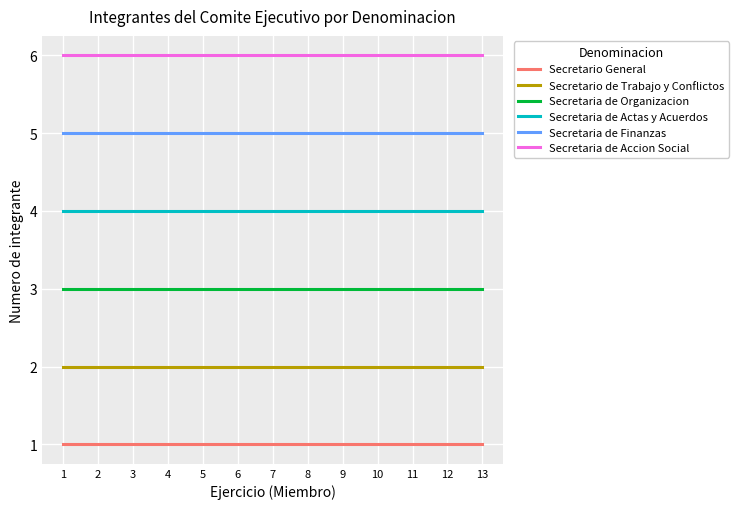

Rank the series by their average value, from highest to lowest.

Secretaria de Accion Social, Secretaria de Finanzas, Secretaria de Actas y Acuerdos, Secretaria de Organizacion, Secretario de Trabajo y Conflictos, Secretario General